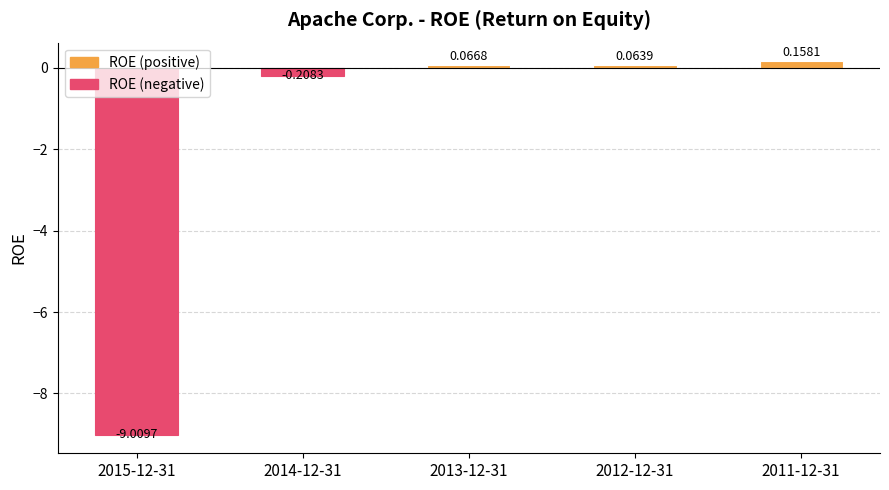

What is the minimum value shown in the chart?

-9.0